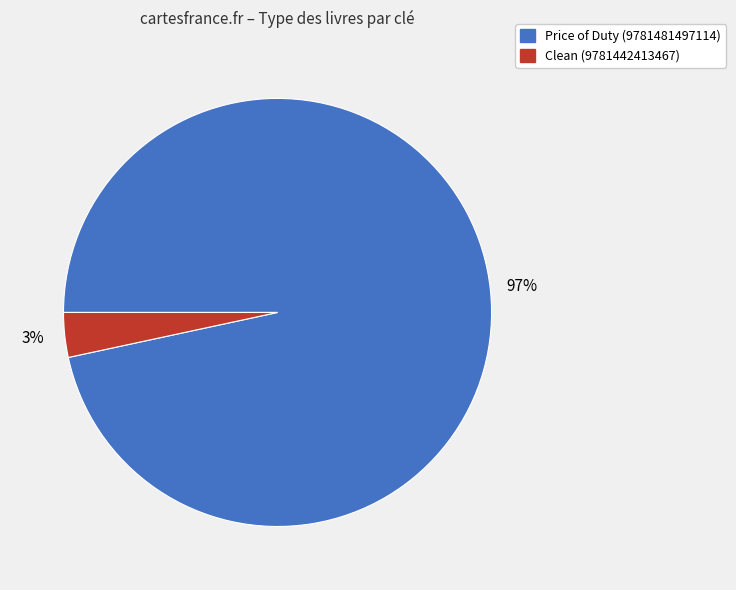

Is it true that Clean (9781442413467) is 3% of the pie?

True